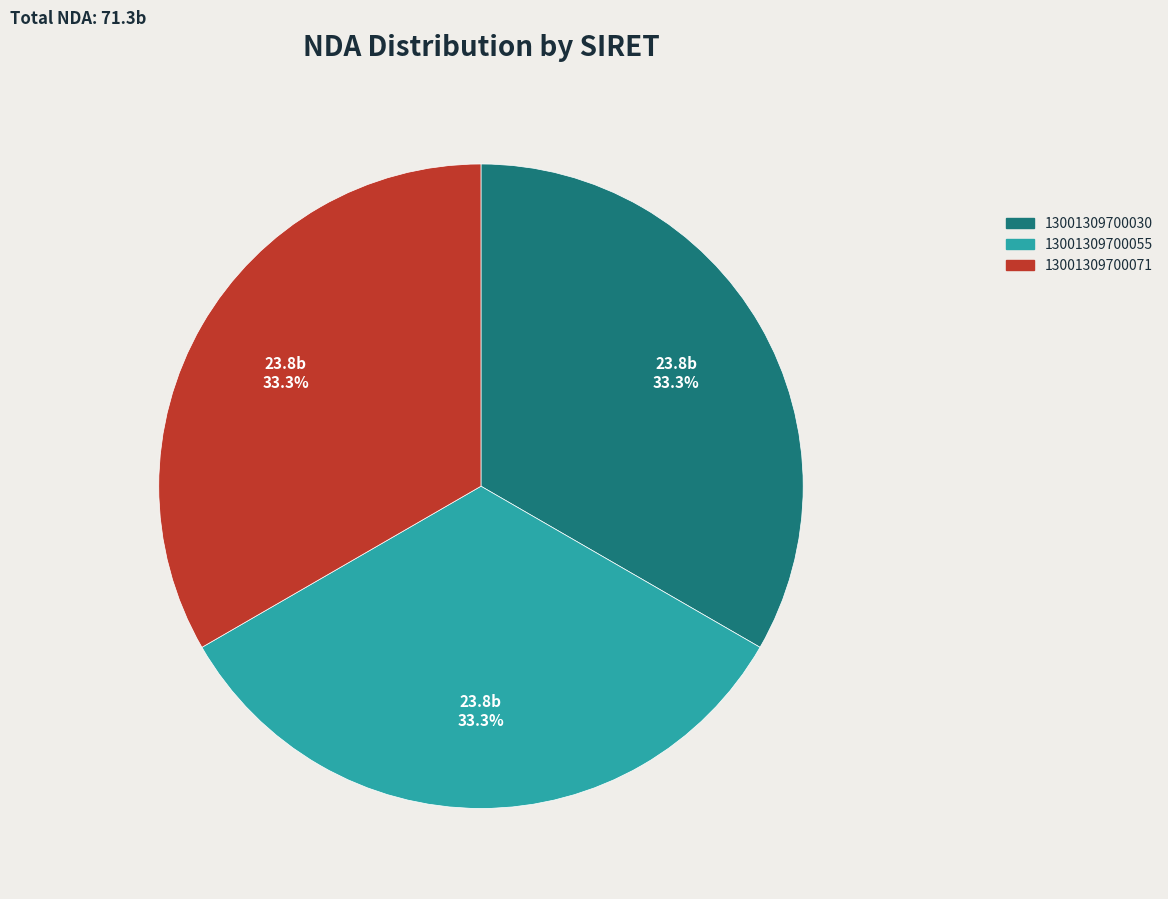

Is there any slice that represents more than half of the pie?

No